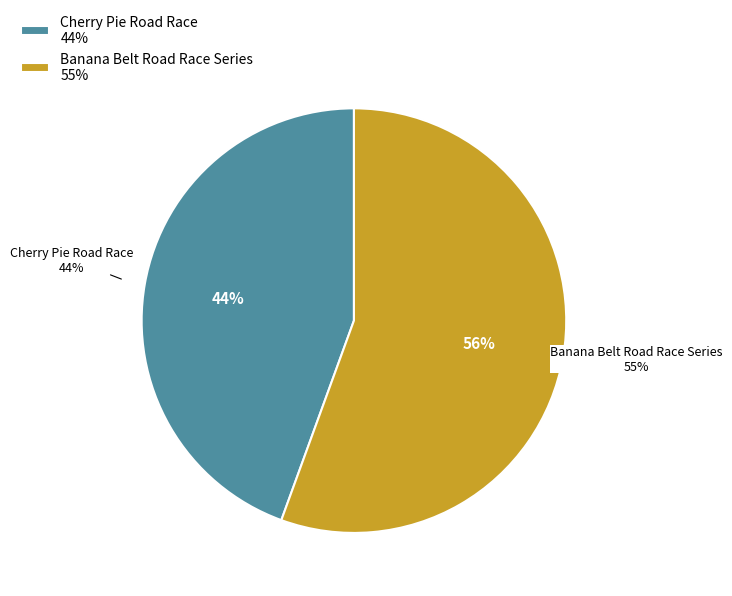

Which slice represents more than half of the pie?

Banana Belt Road Race Series